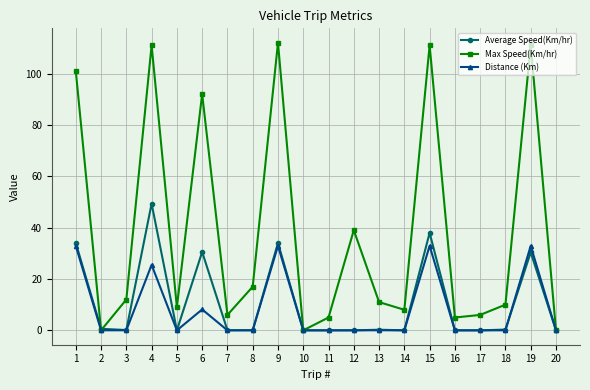

At which category does Average Speed(Km/hr) reach its first local peak?

4